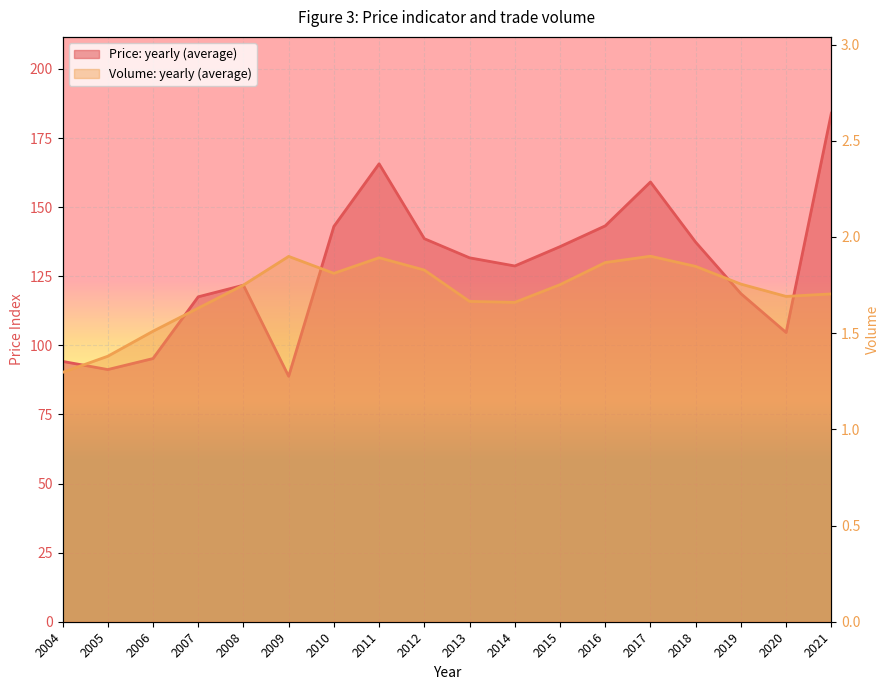

What are all the series names shown in the legend?

Price: yearly (average), Volume: yearly (average)